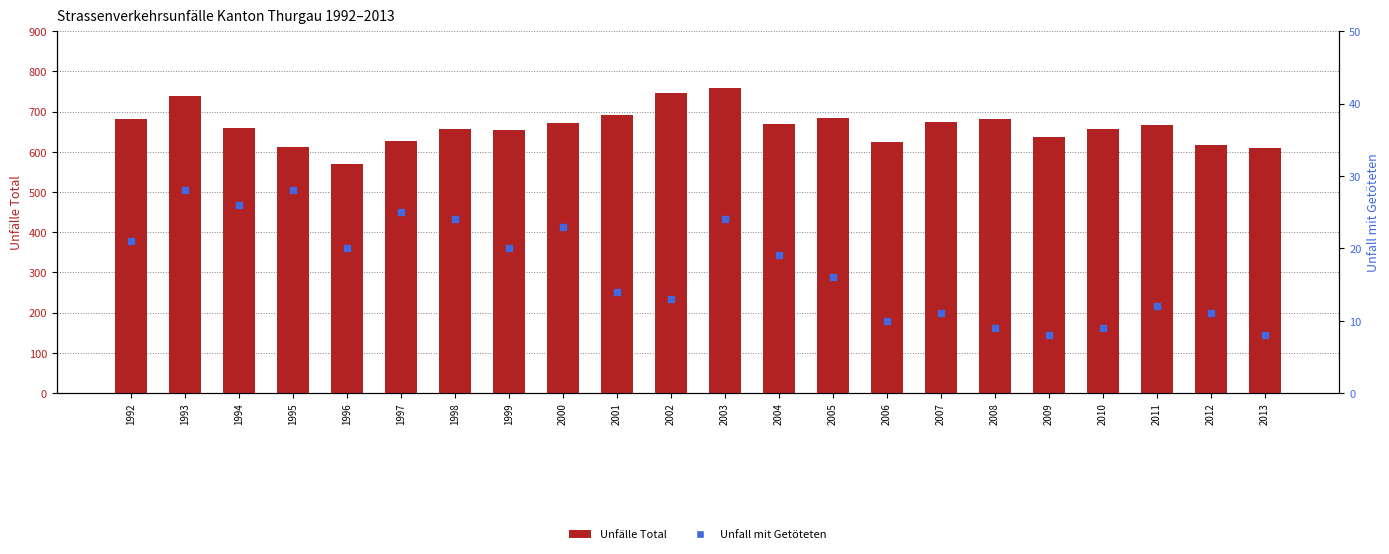

What is the total value across all series at 2004?

687